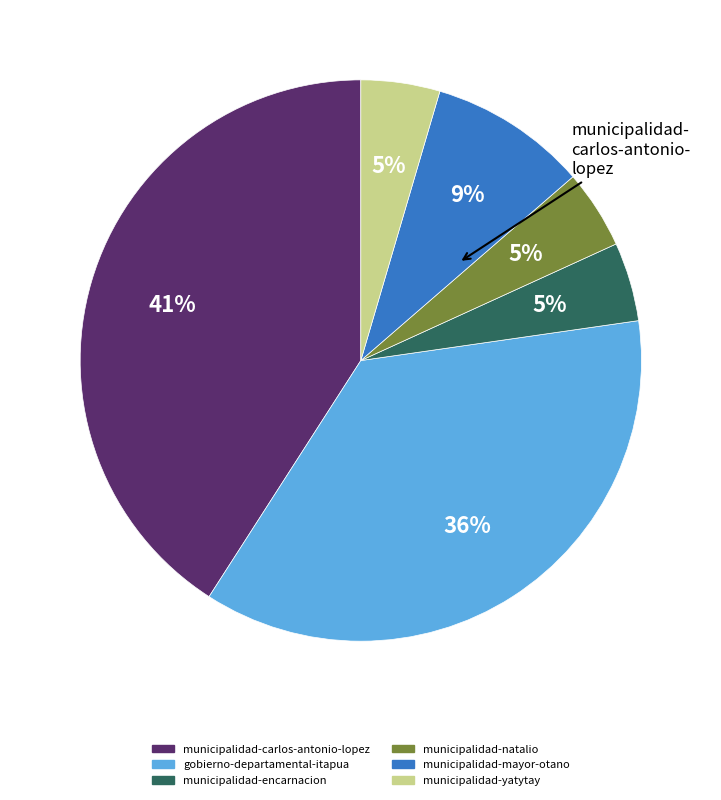

Is the sum of municipalidad-carlos-antonio-lopez and municipalidad-encarnacion greater than half?

No